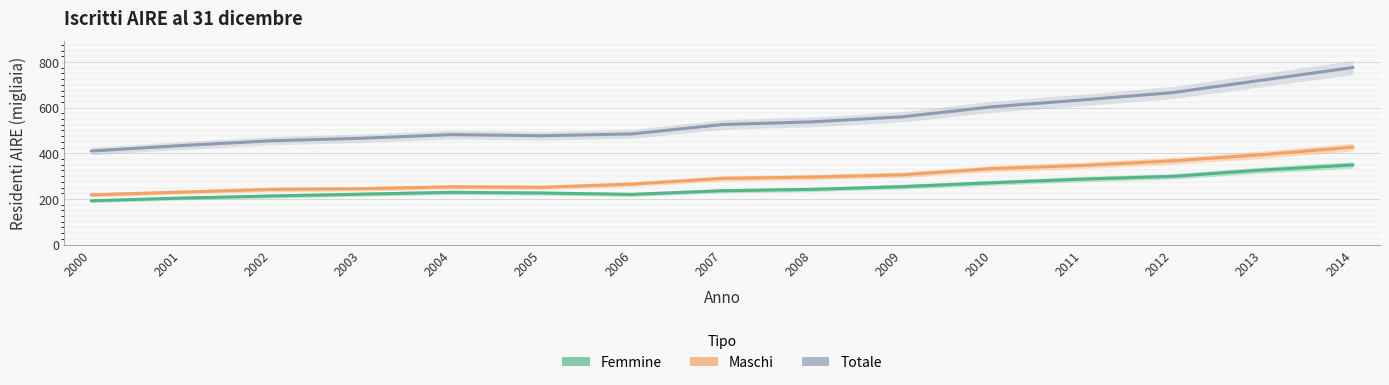

How many interior local valleys does the Maschi series have?

1